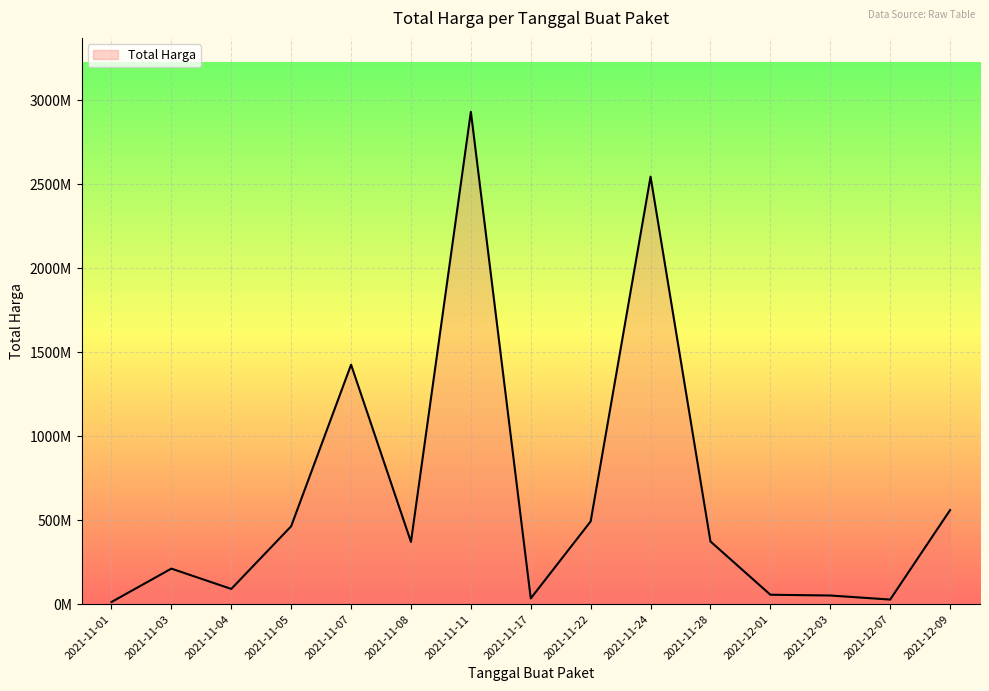

At which category does the data reach its first local valley?

2021-11-04